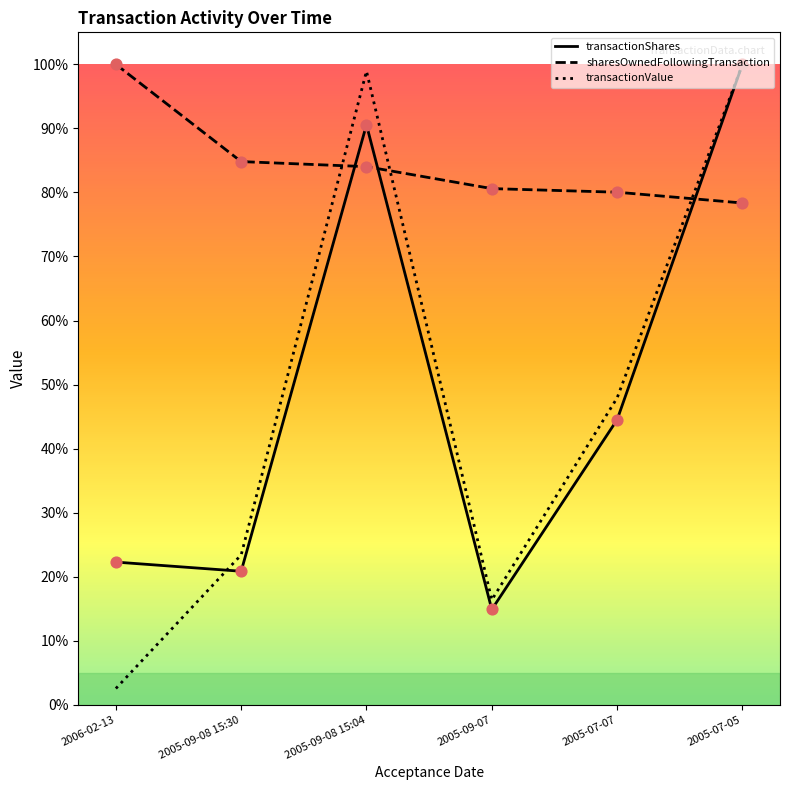

Which series contains the highest Y value?

transactionShares